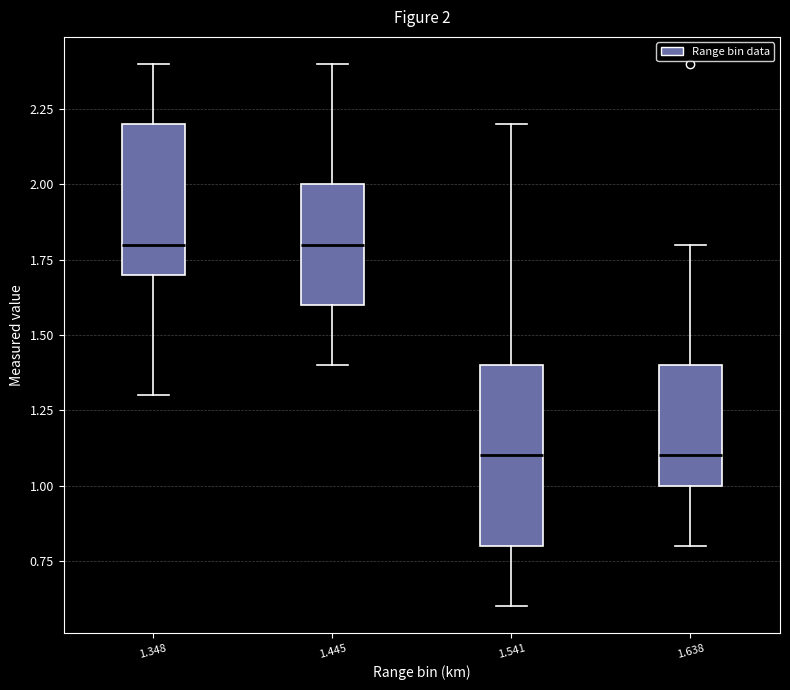

Which box is the tallest, from its lower edge to its upper edge?

1.541